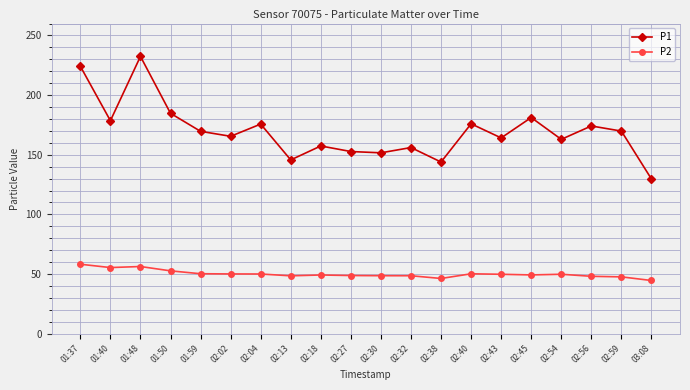

True or false: P2 and P1 cross at least once.

False